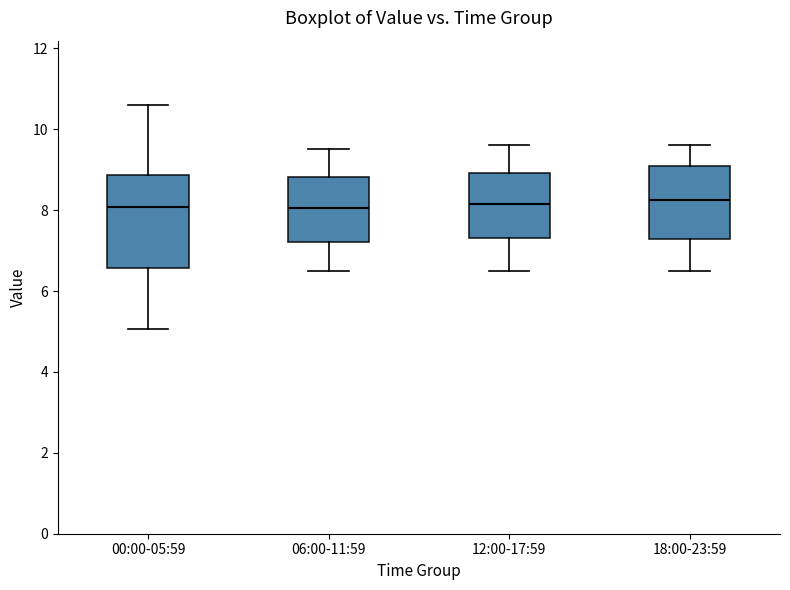

Where is the lower edge of the box for 00:00-05:59 on the y-axis? The values are not printed on the chart, so give them approximately, as read against the axis.

6.6